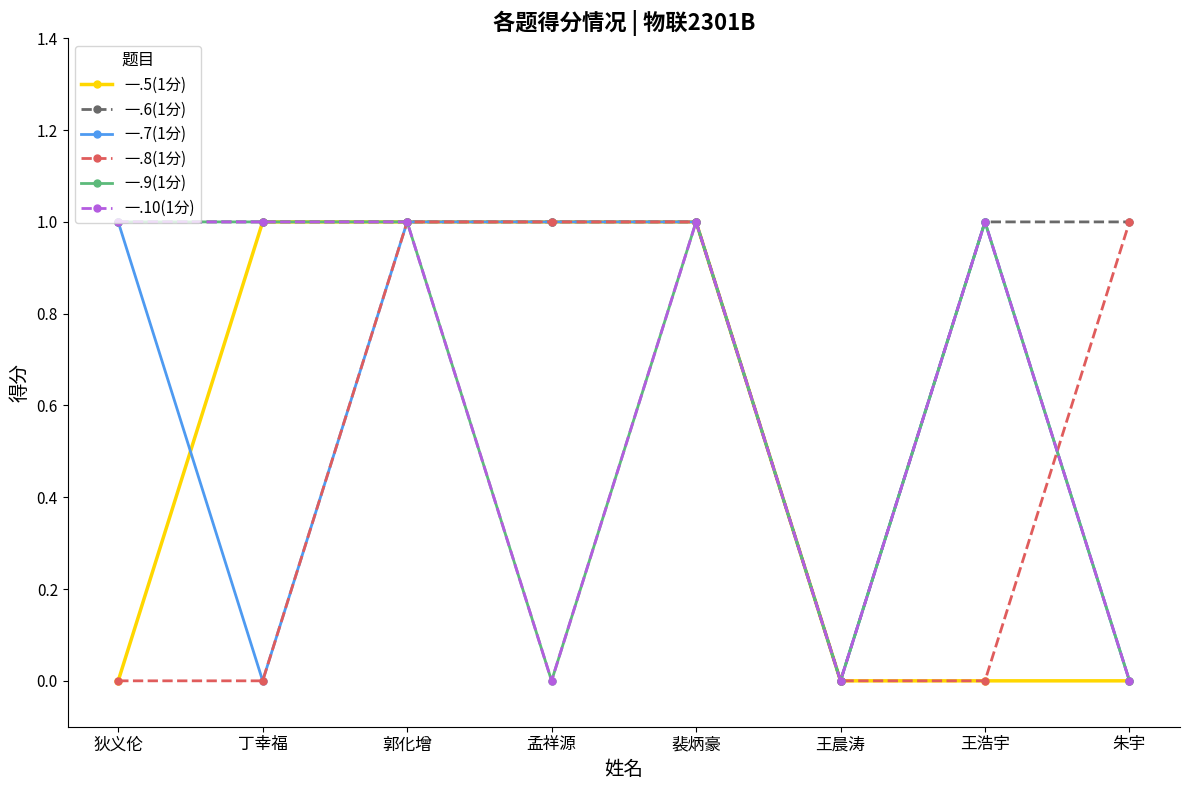

Rank the categories by 一.8(1分) value from highest to lowest.

郭化增, 孟祥源, 裴炳豪, 朱宇, 狄义伦, 丁幸福, 王晨涛, 王浩宇